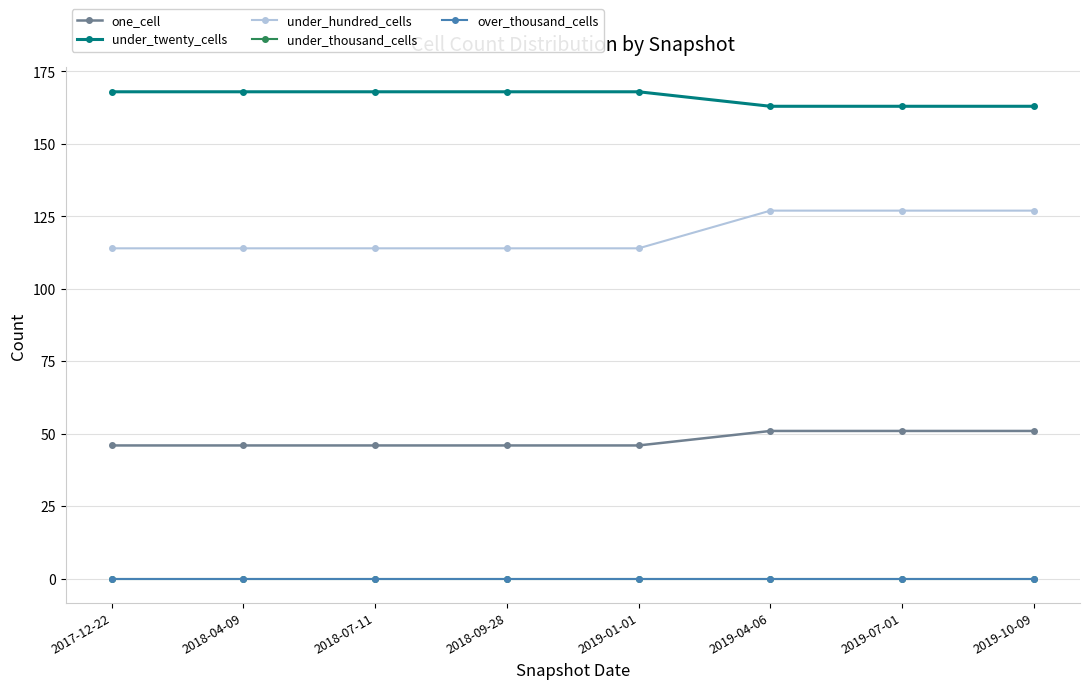

Reading left to right, list all the values displayed in this chart.

one_cell: 46	46	46	46	46	51	51	51
under_twenty_cells: 168	168	168	168	168	163	163	163
under_hundred_cells: 114	114	114	114	114	127	127	127
under_thousand_cells: 0	0	0	0	0	0	0	0
over_thousand_cells: 0	0	0	0	0	0	0	0